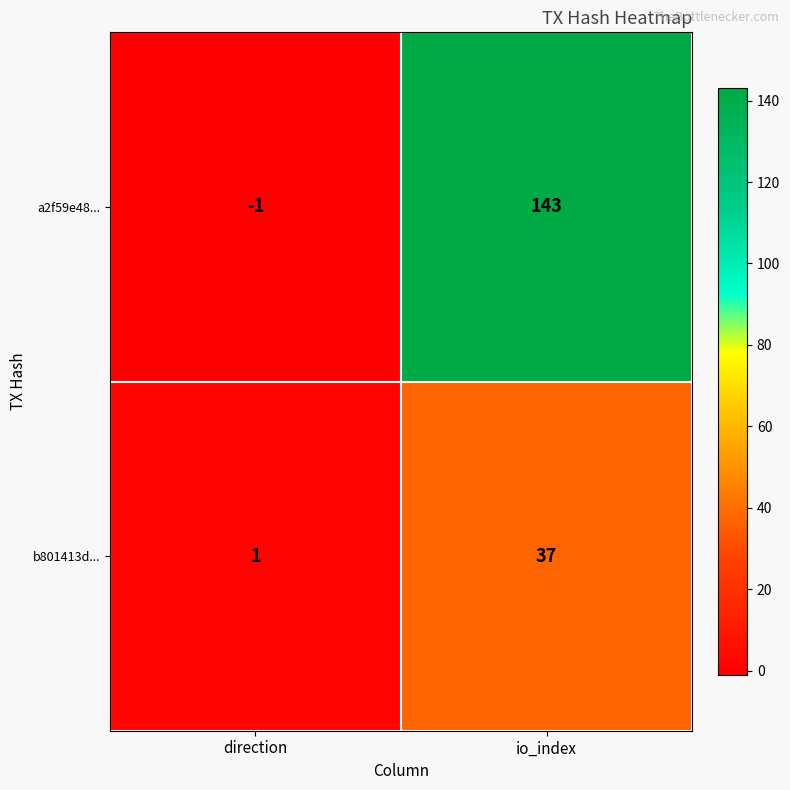

What is the difference between the maximum and minimum values in the b801413d... series?

36